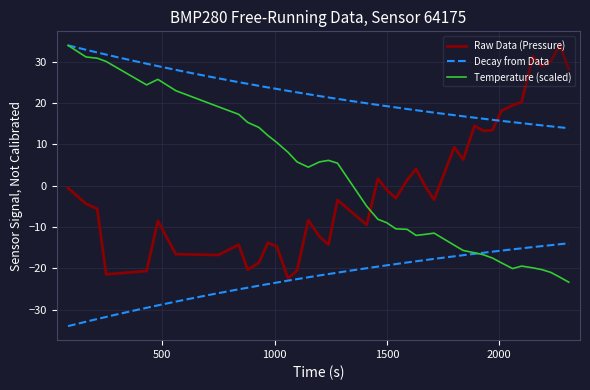

How many times do Temperature (scaled) and Raw Data (Pressure) cross each other?

1